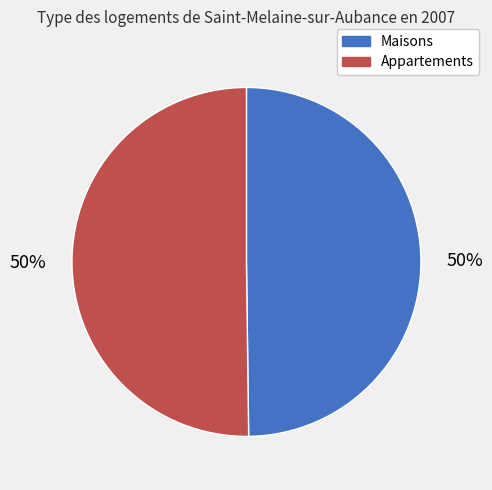

What is the ratio of the value at Maisons to the value at Appartements?

1.0